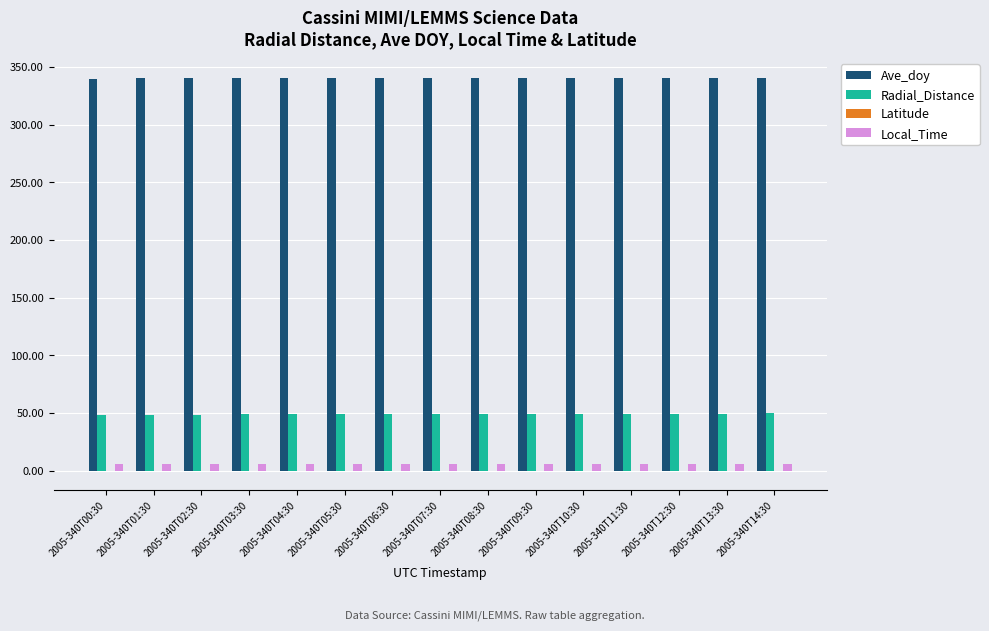

What is the average value of the Ave_doy series?

340.3